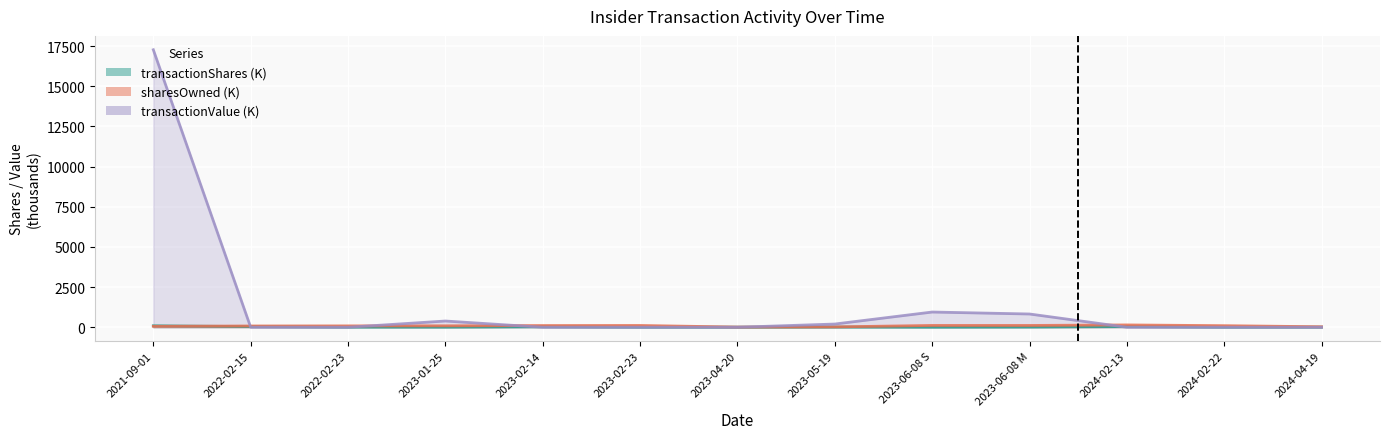

Read the transactionValue value at 2021-09-01.

17272.0